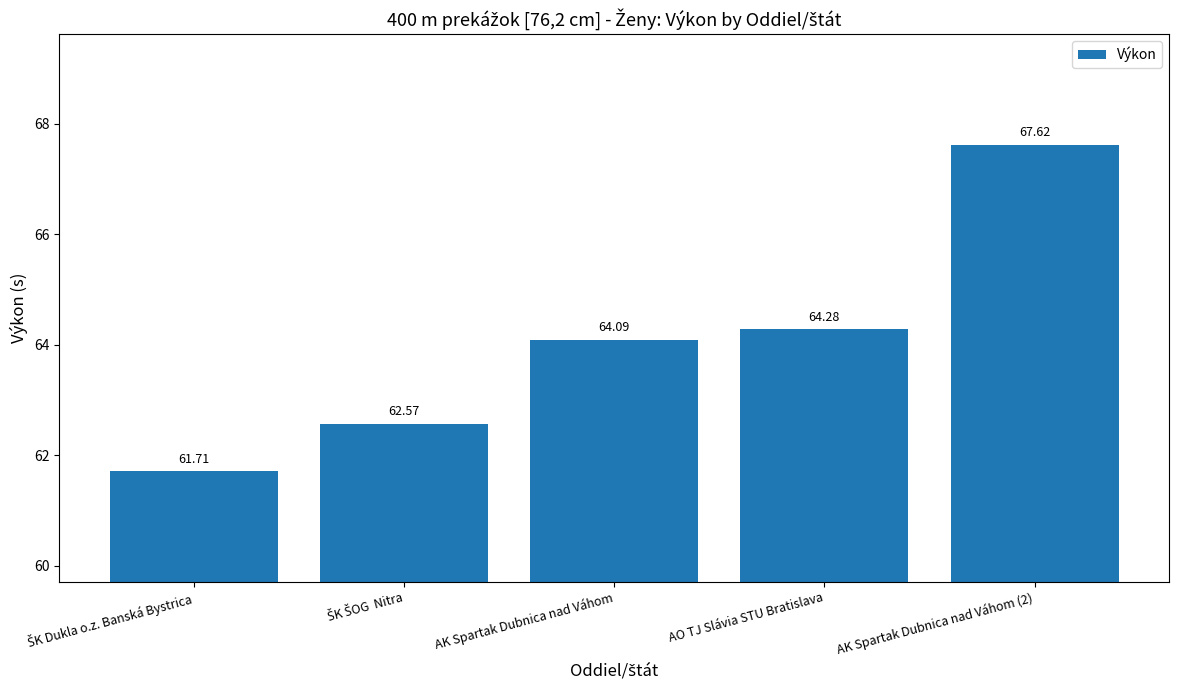

Where is the data nearest to the value 64?

AK Spartak Dubnica nad Váhom